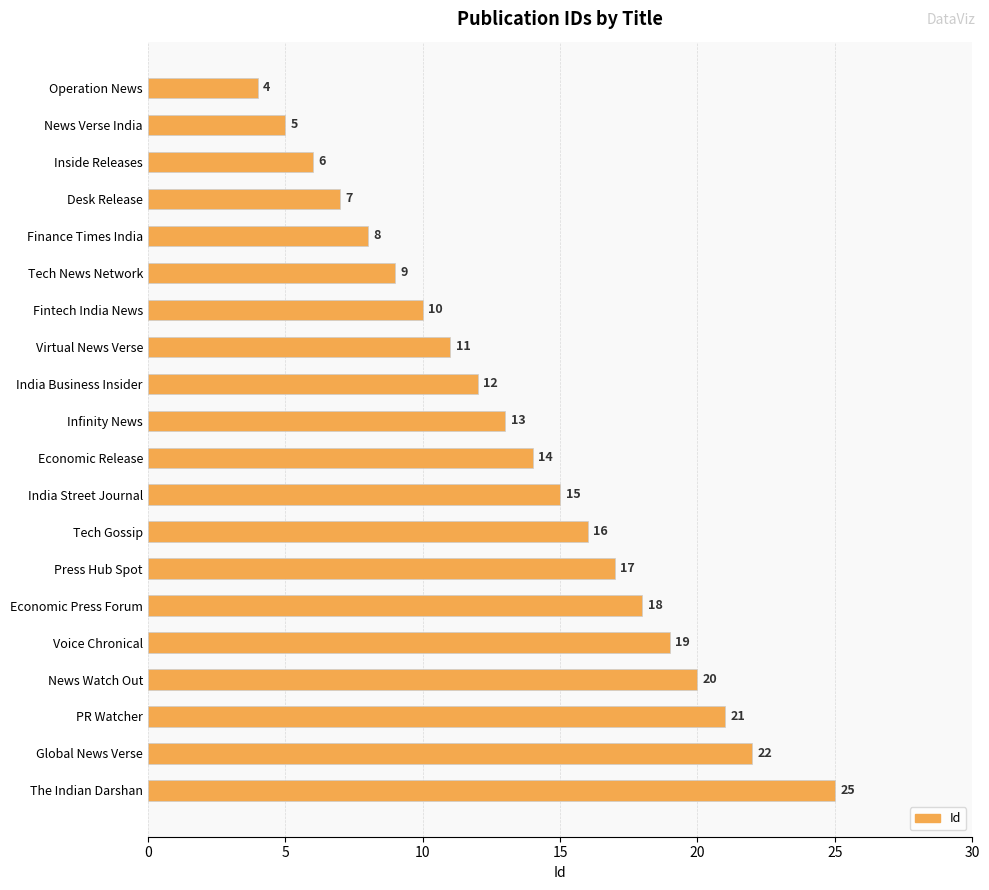

The chart shows a value of 20 at News Watch Out. True or false?

True